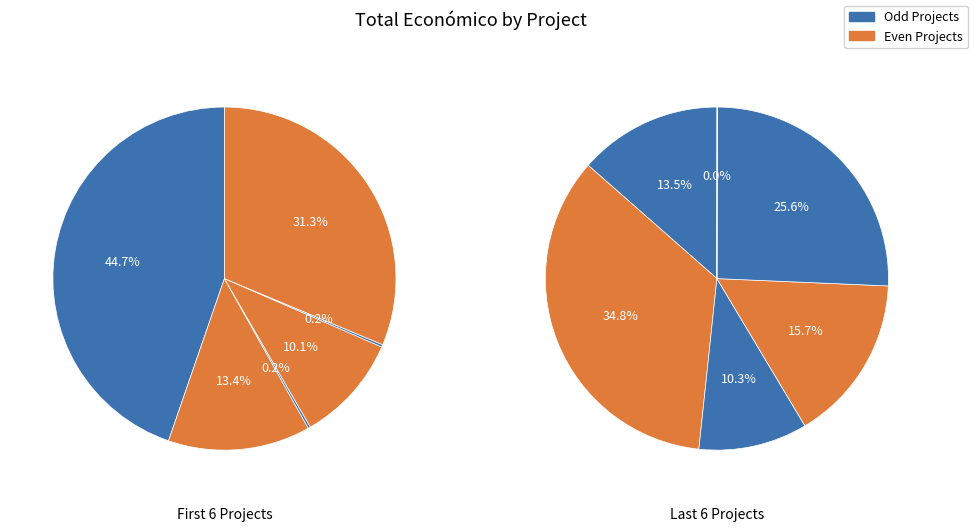

Is it true that PEPPERFLY is 1% of the pie?

False